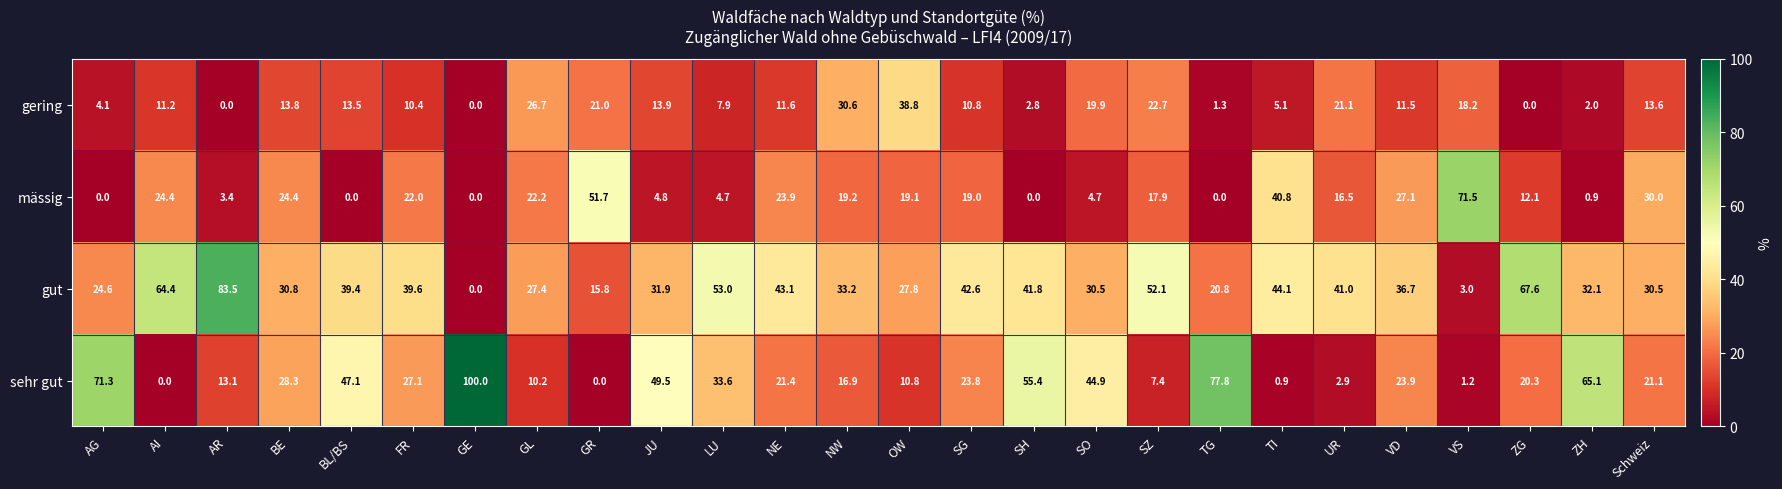

Rank the series at SO from lowest to highest value.

mässig, gering, gut, sehr gut